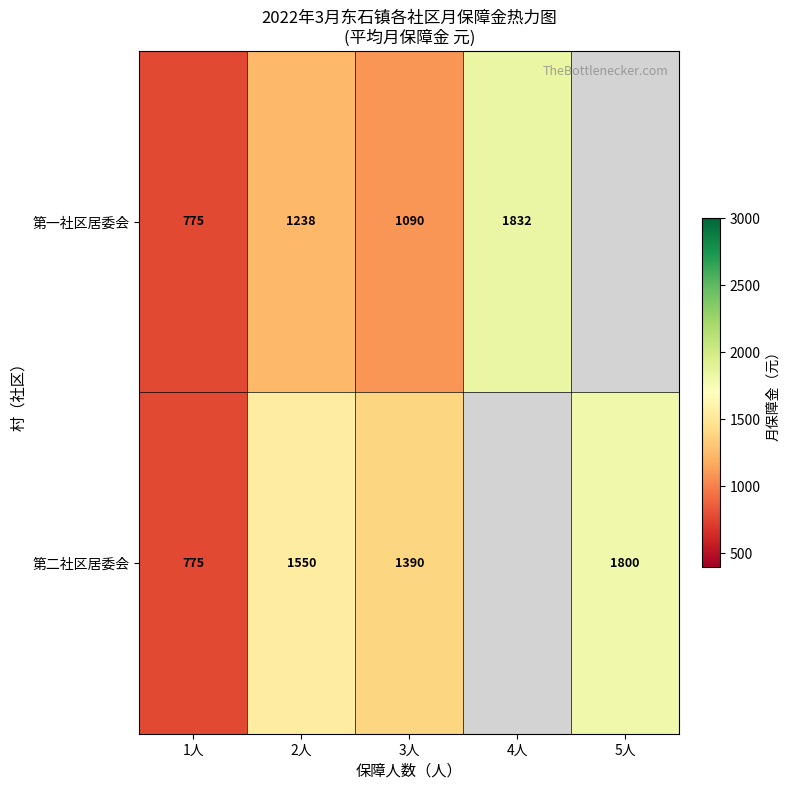

What is the greatest value displayed?

1832.5